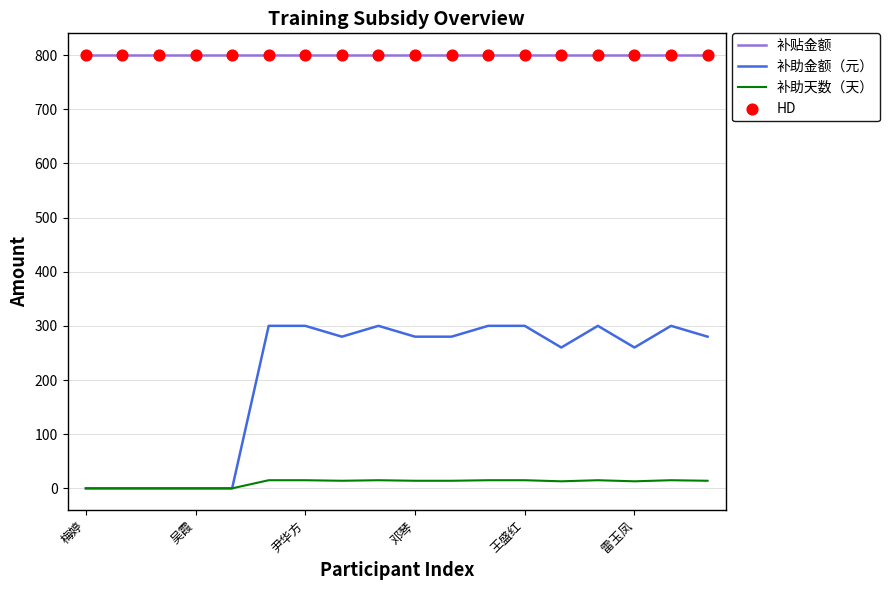

Which series has the widest spread of values?

补助金额（元）